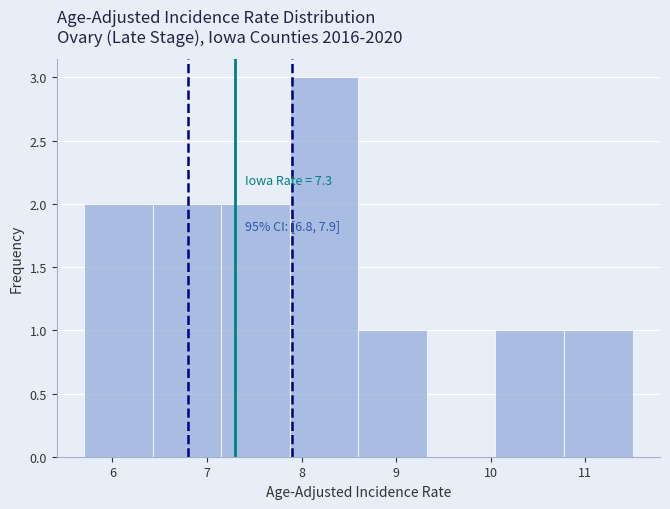

Which range on the x-axis has the tallest bar?

7.9 to 8.6